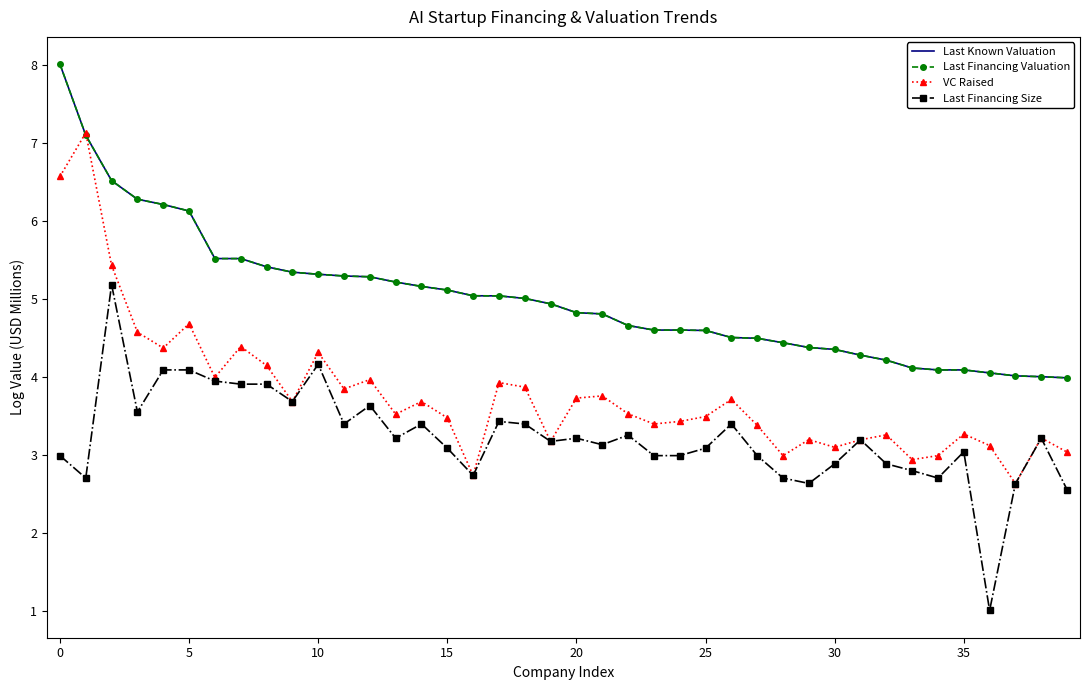

Count the number of data series in this chart.

4